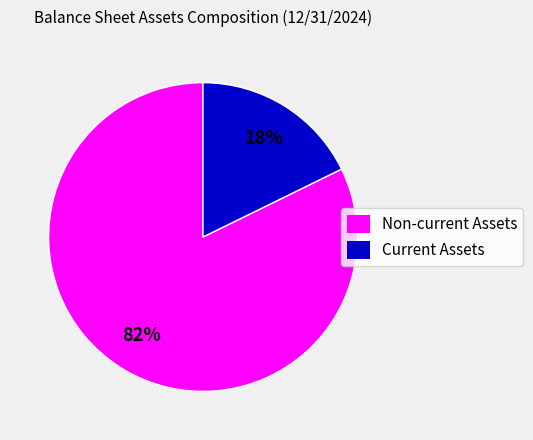

How many slices are in this pie chart?

2